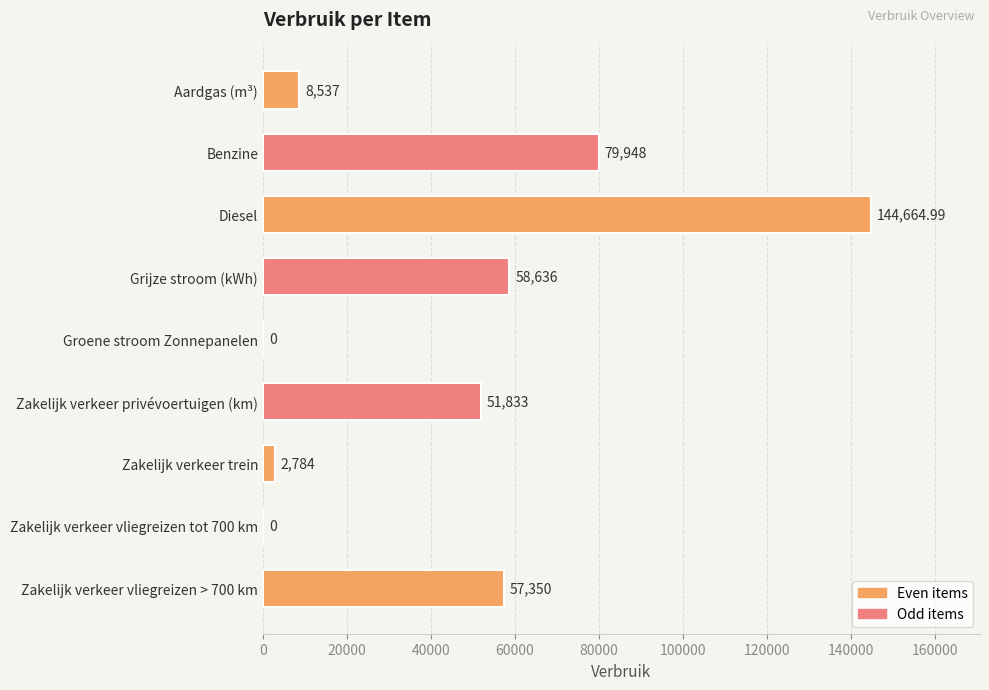

What is the ratio of the value at Diesel to the value at Grijze stroom (kWh)?

2.5